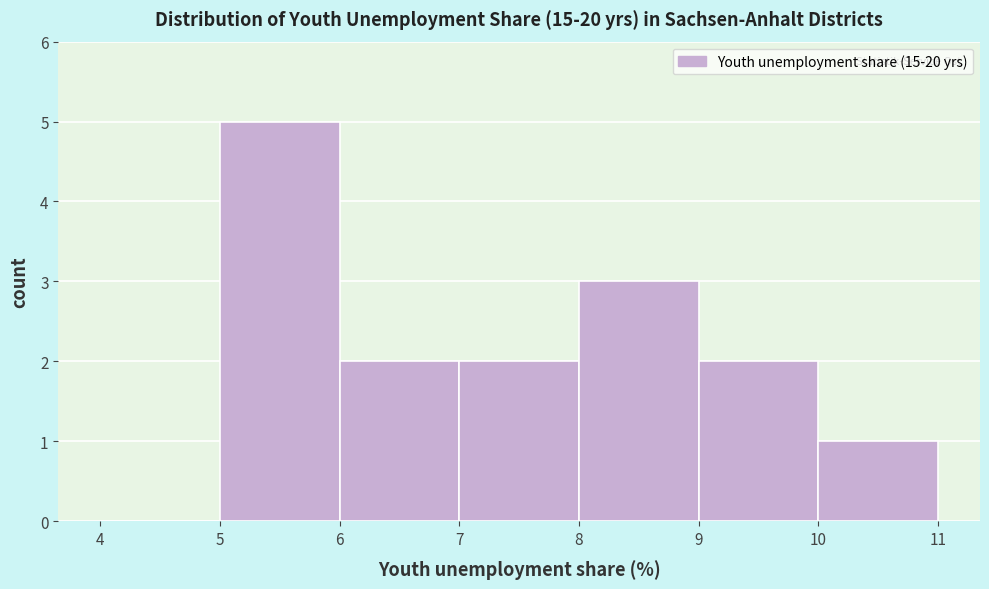

Reading left to right, transcribe this chart: for each bar, give the range it covers on the x-axis and its height. The values are not printed on the chart, so give them approximately, as read against the axis.

4 to 5: 0
5 to 6: 5
6 to 7: 2
7 to 8: 2
8 to 9: 3
9 to 10: 2
10 to 11: 1